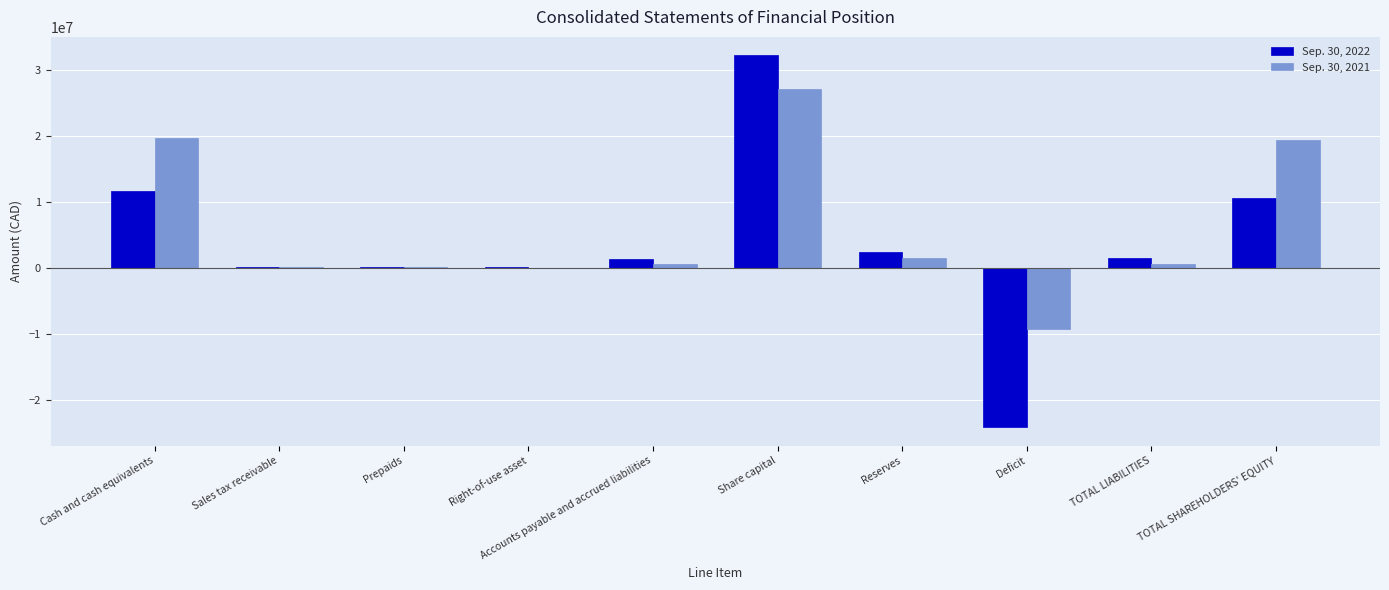

What is the total value across all series at Accounts payable and accrued liabilities?

2043134